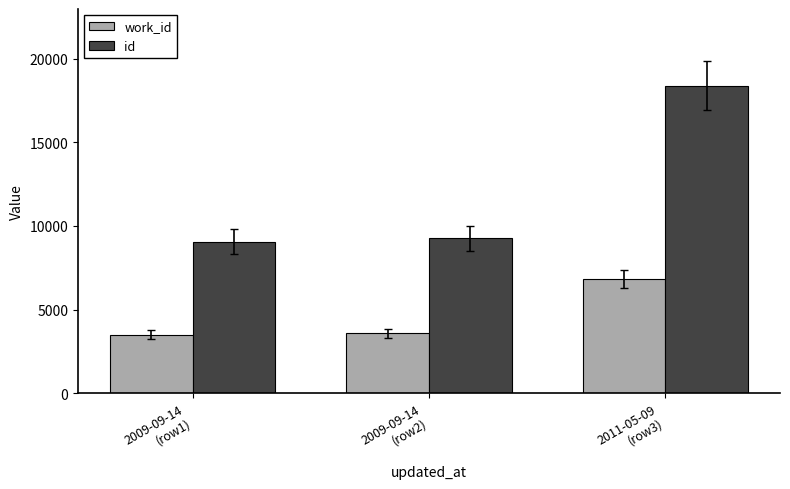

What are all the series names shown in the legend?

work_id, id